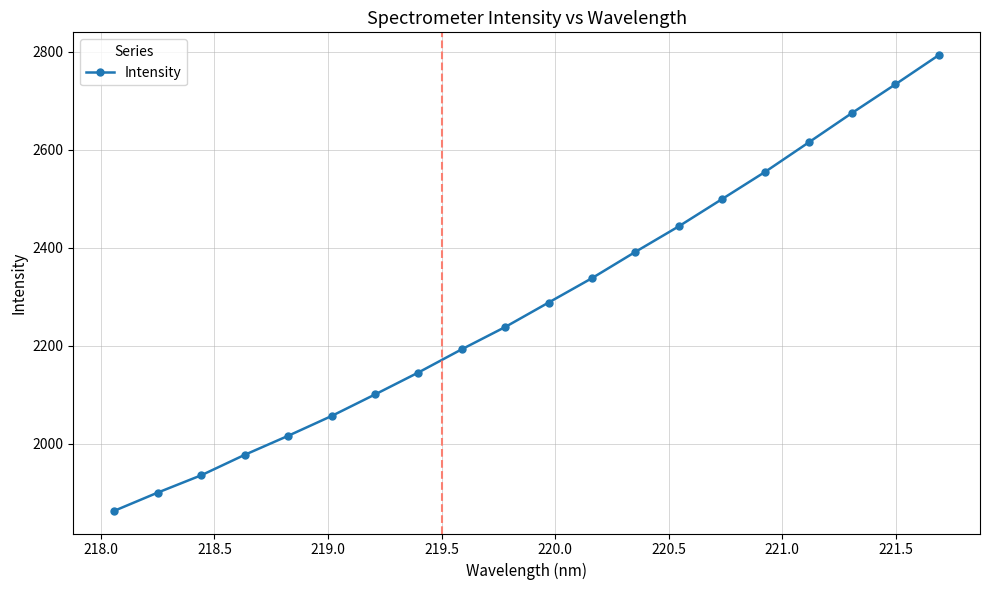

Does the chart display data point markers on the line(s)?

Yes